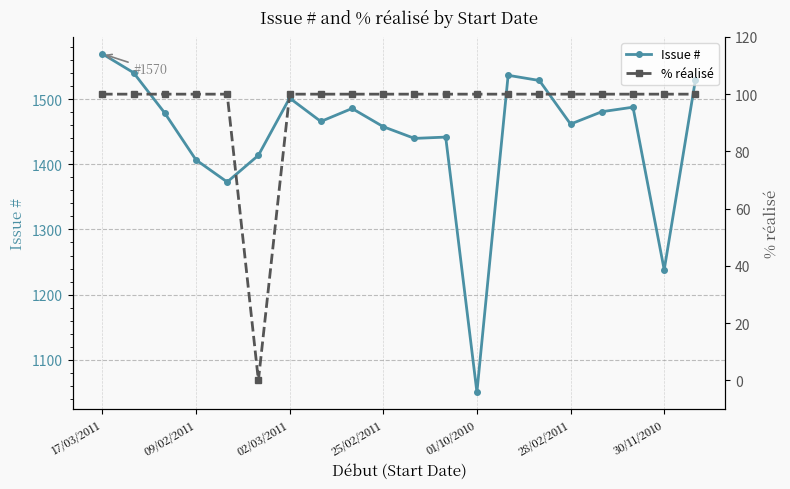

What is the lowest value of the Issue # series?

1050